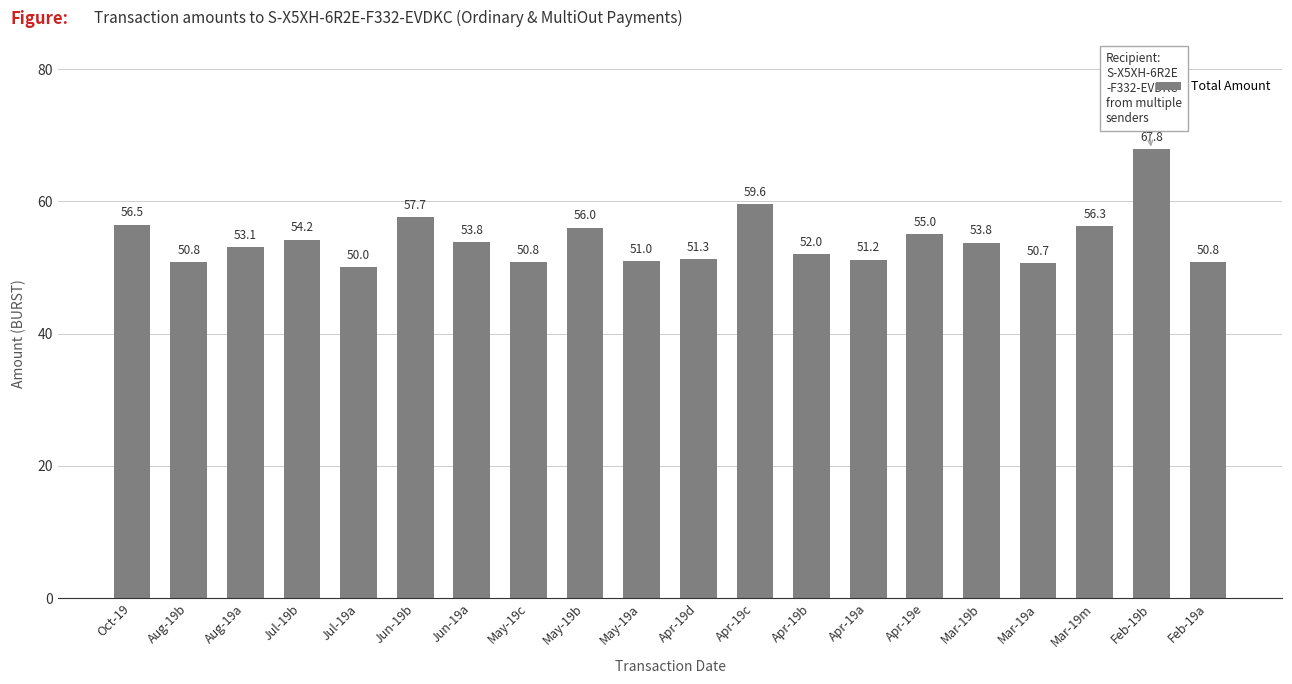

Does the chart contain any negative values?

No